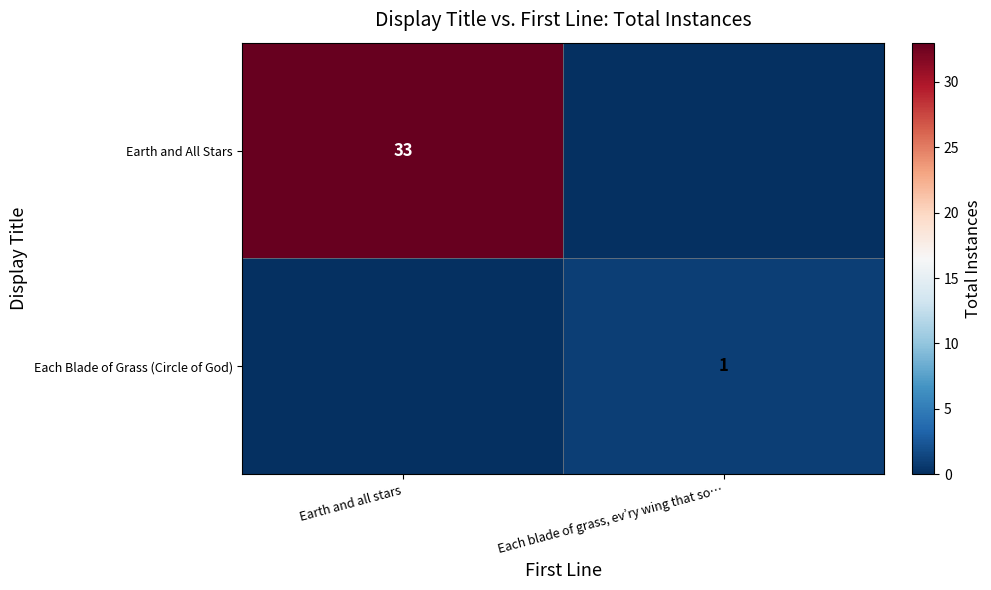

What is the difference between the highest and lowest values at Earth and all stars?

33